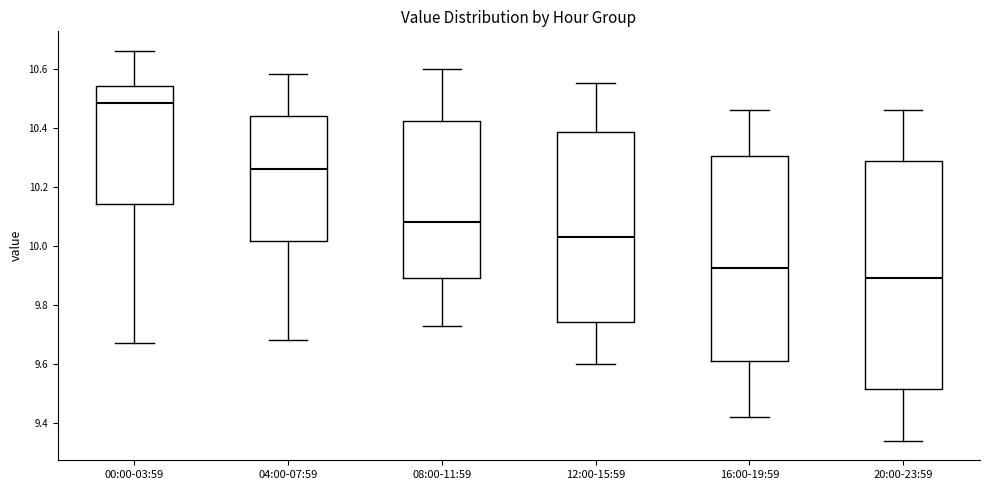

Comparing the boxes themselves (not the whiskers), which one is the tallest?

20:00-23:59